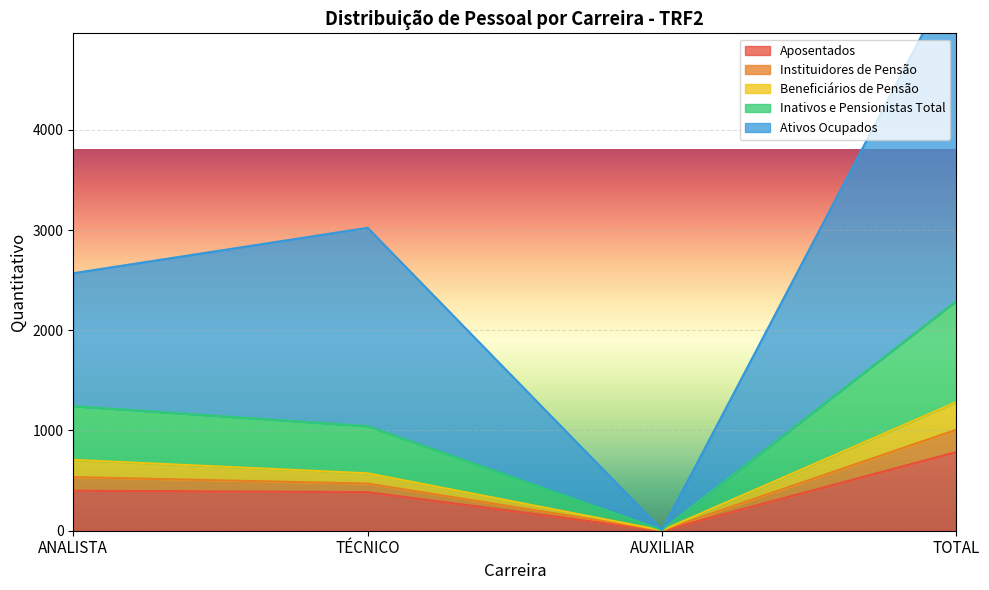

True or false: Ativos Ocupados and Inativos e Pensionistas Total cross at least once.

False